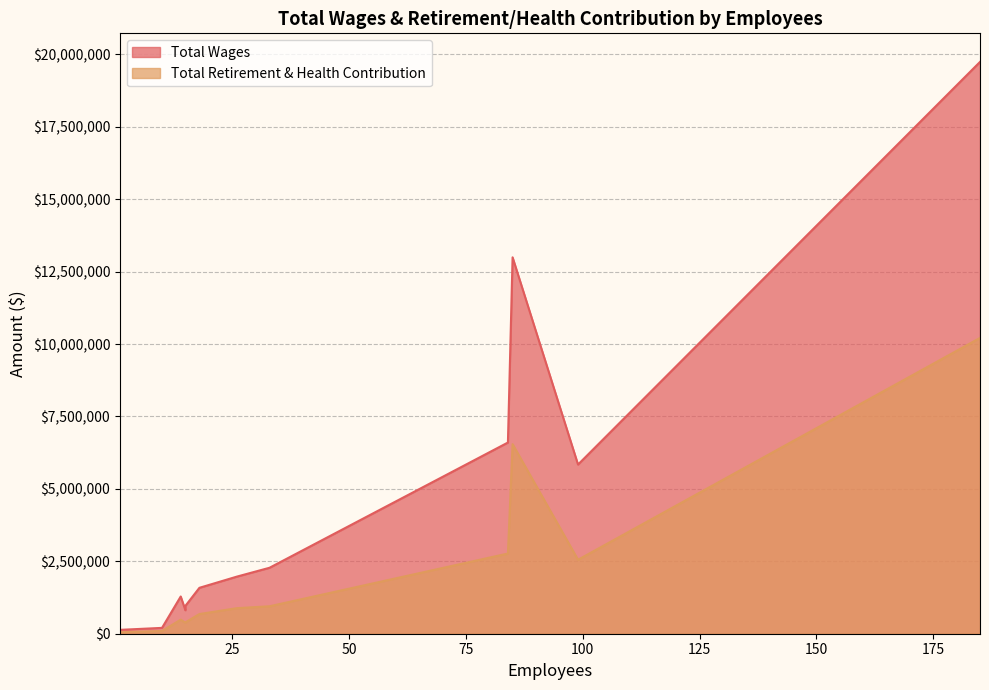

Reading right to left, what are all the values shown in this chart?

Total Wages: Police=19740230	Fire=12993619	Water=6600422	Public Works=5840105	Finance=2277097	Economic Development=1970831	City Manager=1584991	City Attorney=1285275	Human Resources=961296	Housing=810479	City Council=201782	City Clerk=133536
Total Retirement & Health Contribution: Police=10211936	Fire=6544551	Water=2768645	Public Works=2553681	Finance=947805	Economic Development=881944	City Manager=679441	City Attorney=485719	Human Resources=392001	Housing=380036	City Council=95213	City Clerk=51042